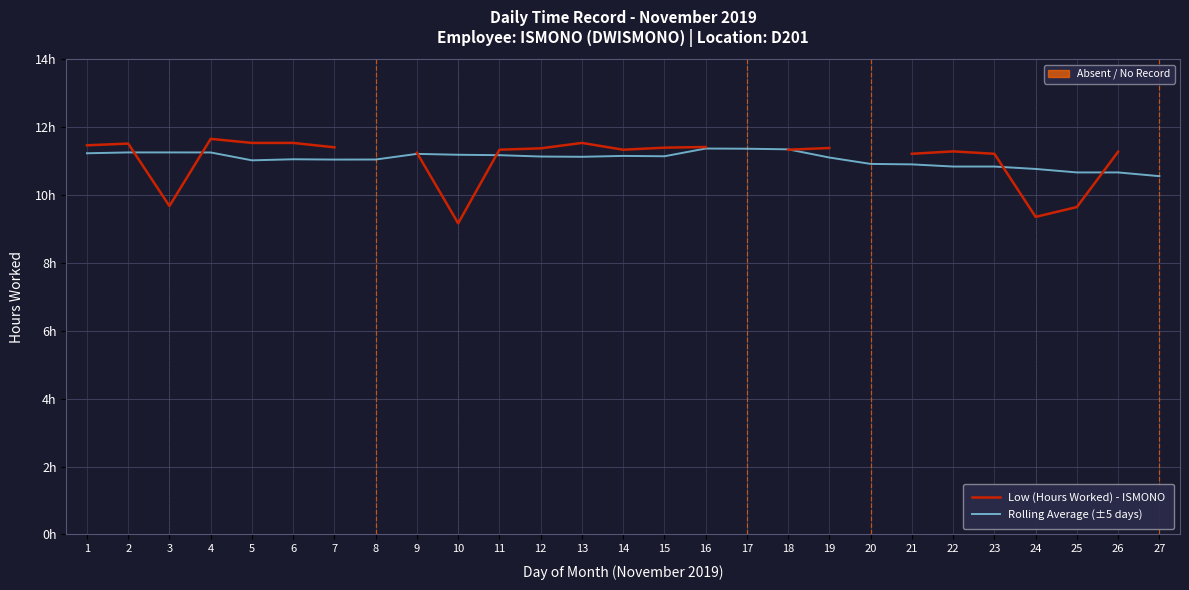

Which series ends up on top after the final intersection of Low (Hours Worked) - ISMONO and Rolling Average (±5 days)?

Low (Hours Worked) - ISMONO